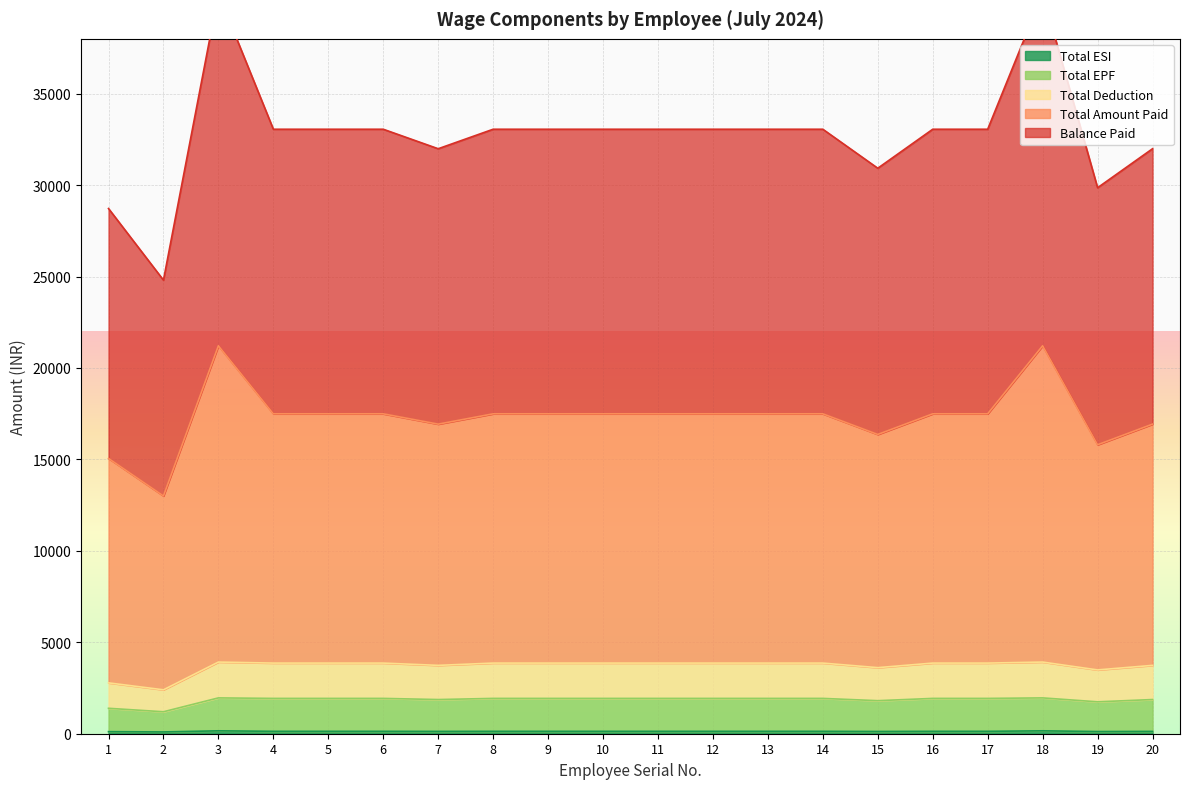

What is the value of the Balance Paid point at the 14th from the left?

33056.8